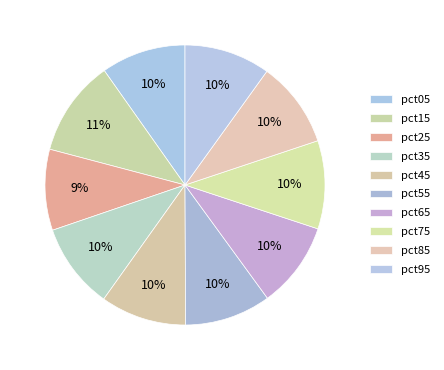

To the nearest percent, what portion does pct95 represent?

10%